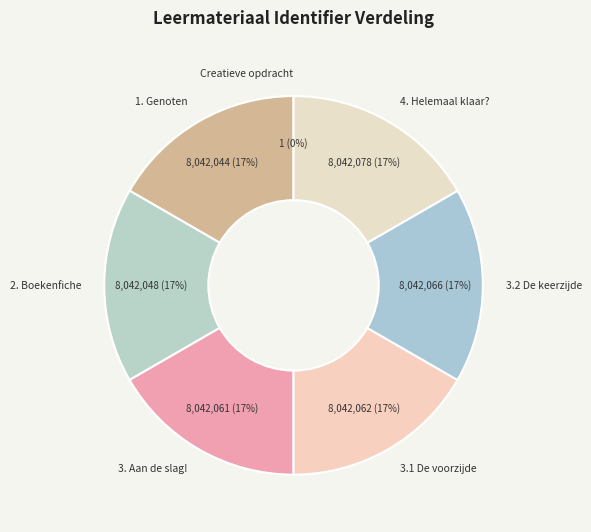

Is there a majority slice in this chart?

No